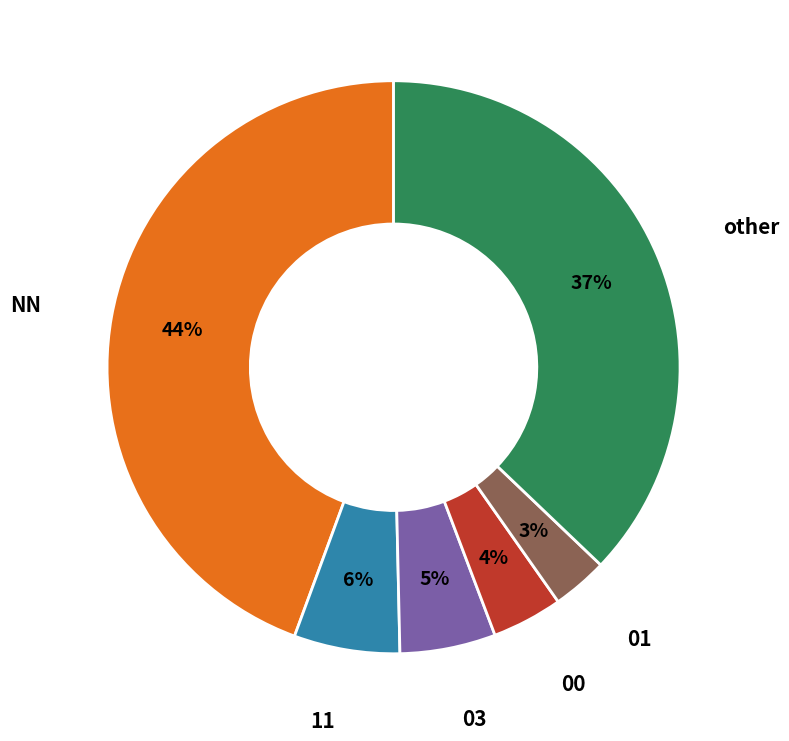

Is there any slice that represents more than half of the pie?

No